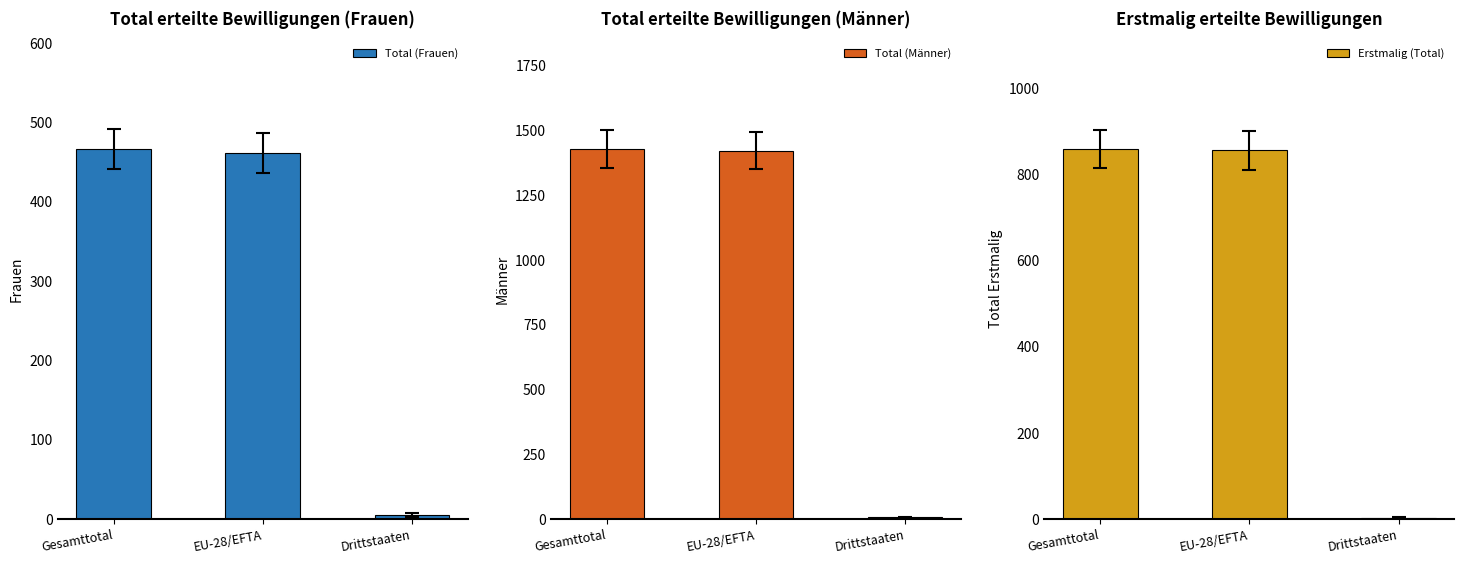

Reading right to left, what are all the values shown in this chart?

Total (Frauen): Drittstaaten=5	EU-28/EFTA=461	Gesamttotal=466
Total (Männer): Drittstaaten=6	EU-28/EFTA=1421	Gesamttotal=1427
Erstmalig (Total): Drittstaaten=3	EU-28/EFTA=855	Gesamttotal=858